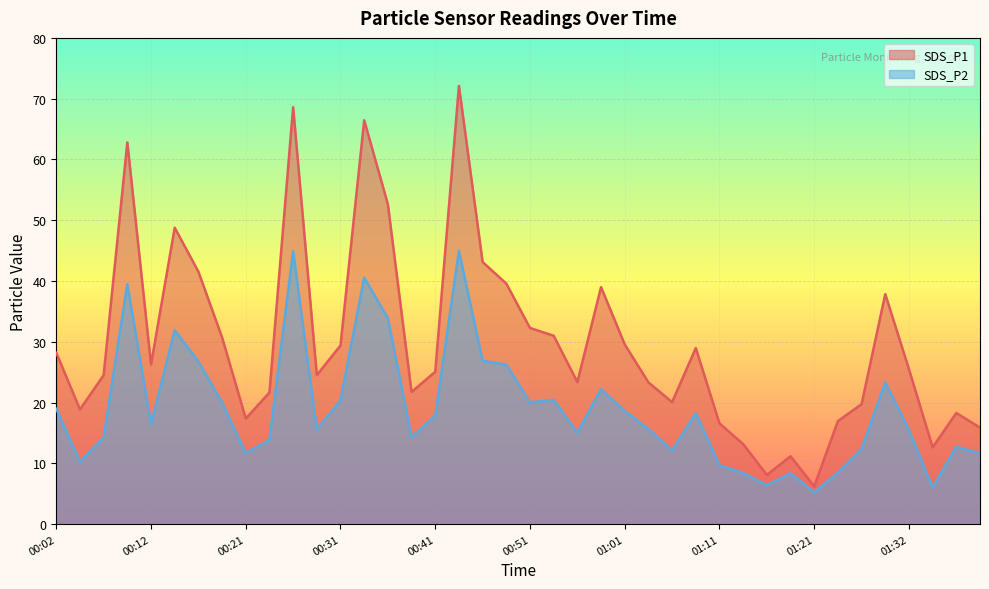

What is the spread (max minus min) of values at 00:43?

27.1